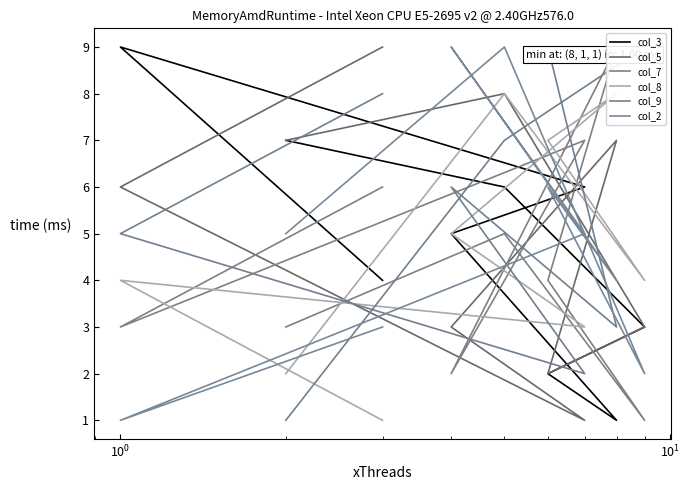

Reading right to left, transcribe all the data shown in this chart.

col_3: 4	9	6	5	1	2	3	6	7
col_5: 9	6	1	3	7	2	3	8	7
col_7: 6	3	7	2	9	4	1	5	3
col_8: 1	4	3	5	8	7	4	8	2
col_9: 8	5	2	6	3	9	9	7	1
col_2: 3	1	5	9	4	6	2	9	5